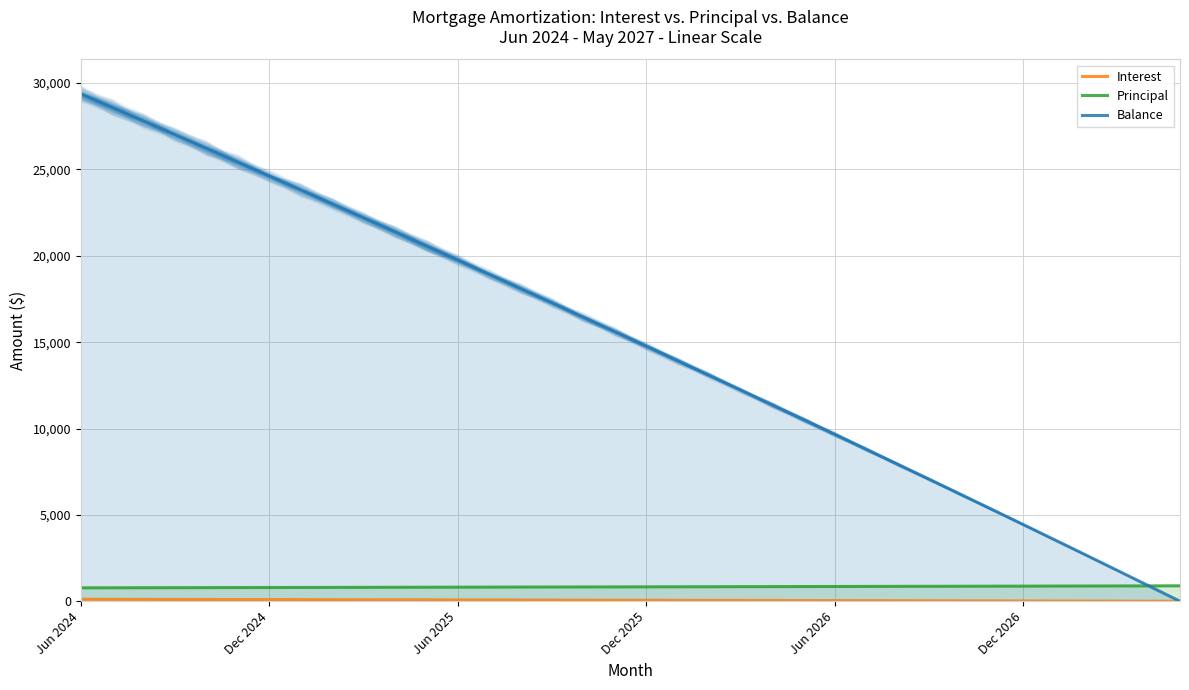

What is the difference between the second highest and minimum values in the Interest series?

112.7